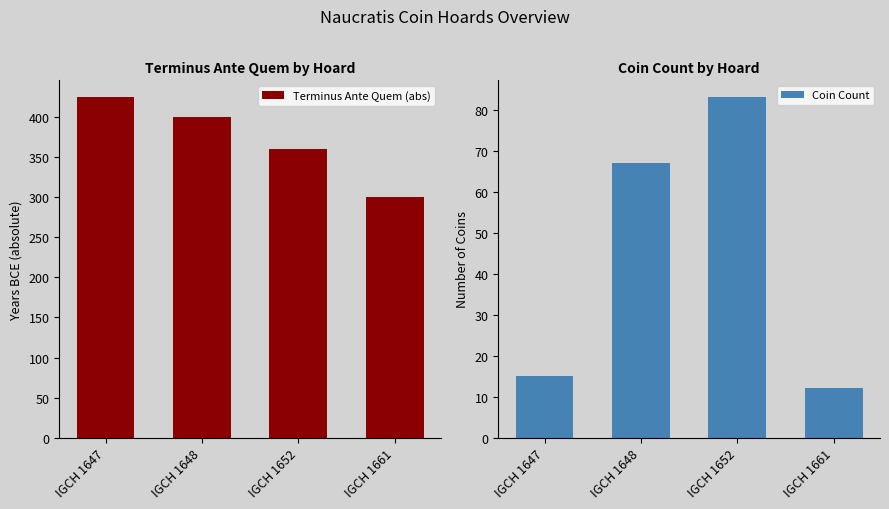

Count the Terminus Ante Quem (abs) values in the range 360 to 425.

3